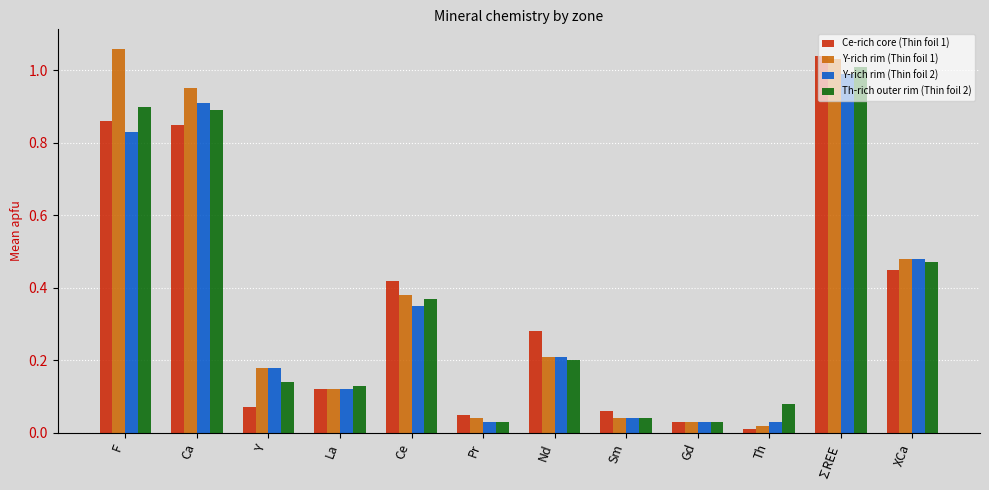

At how many categories does at least one series exceed 0?

12